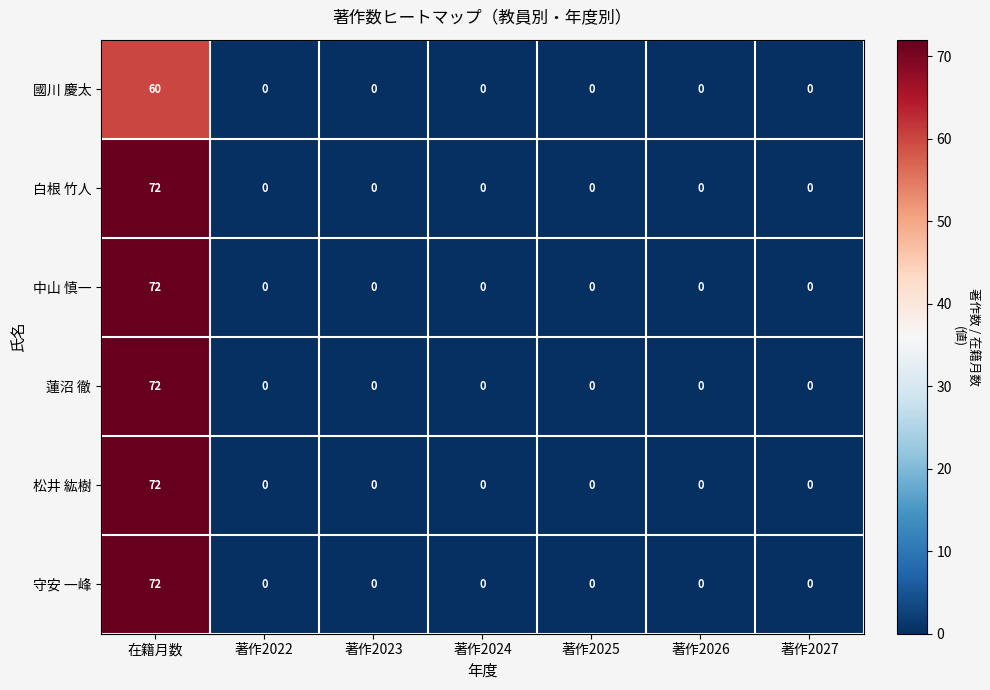

What is the sum of all 國川 慶太 values?

60